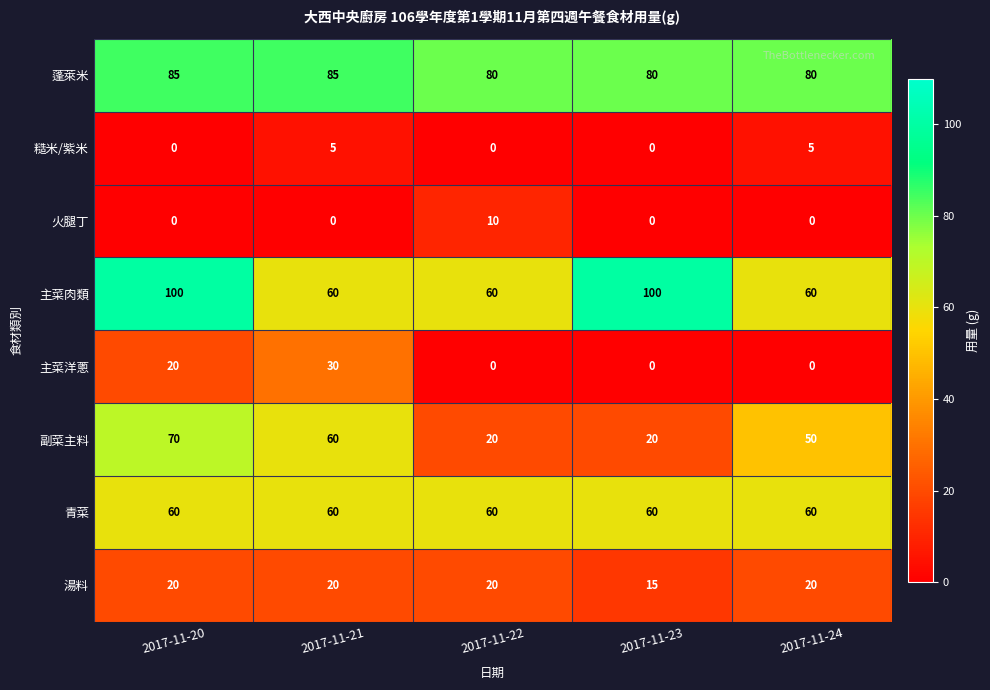

Count the number of categories in the chart.

5